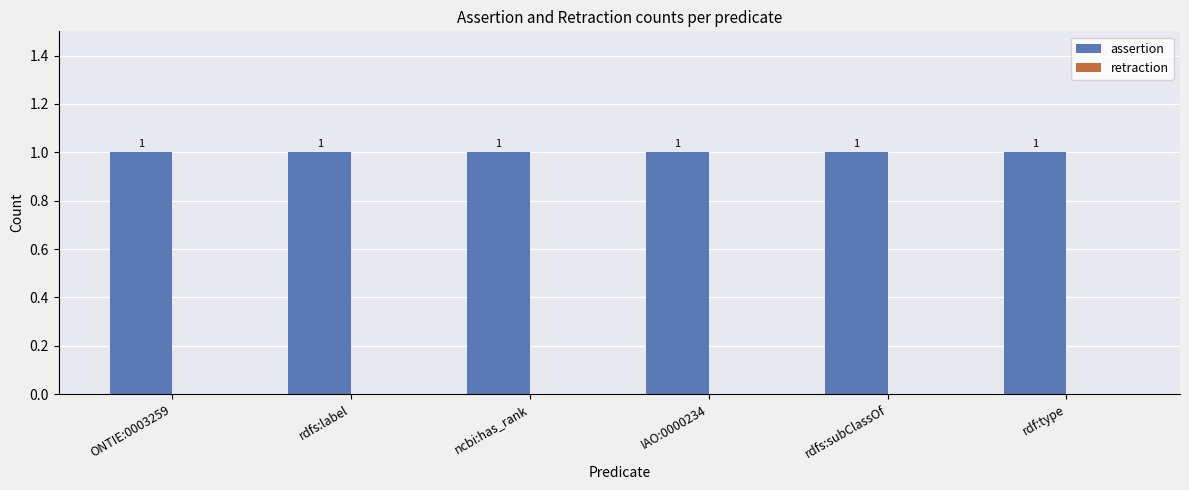

What position from the left is rdfs:label?

2